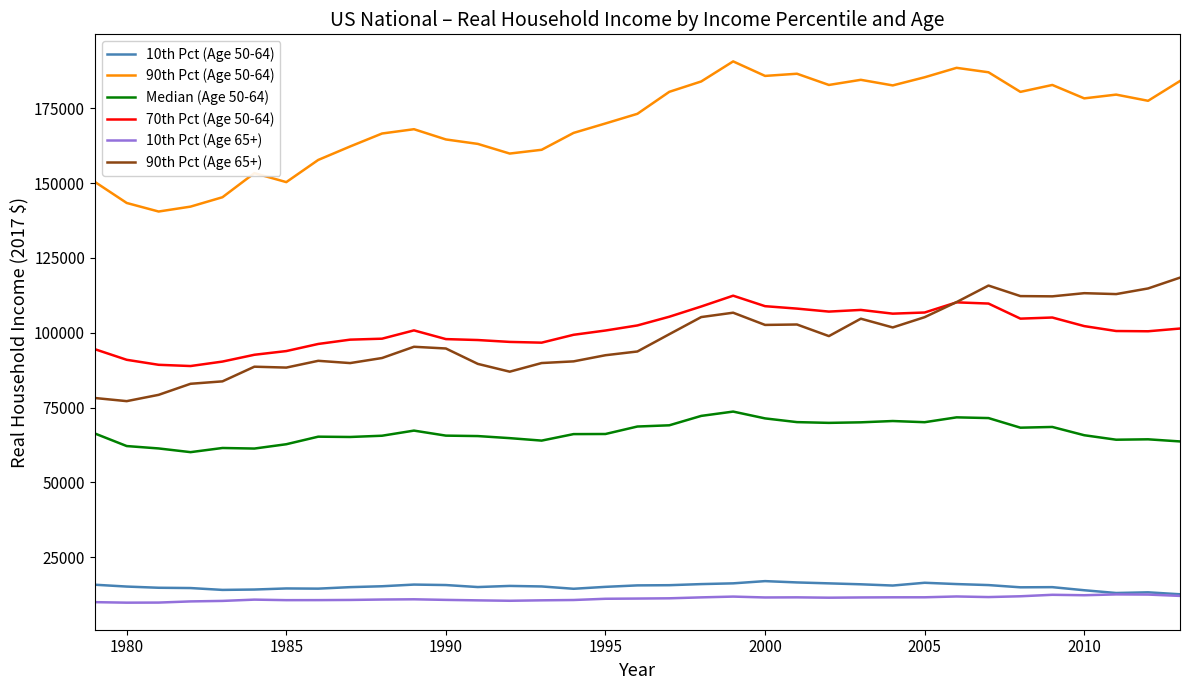

Which series has the widest spread of values?

90th Pct (Age 50-64)